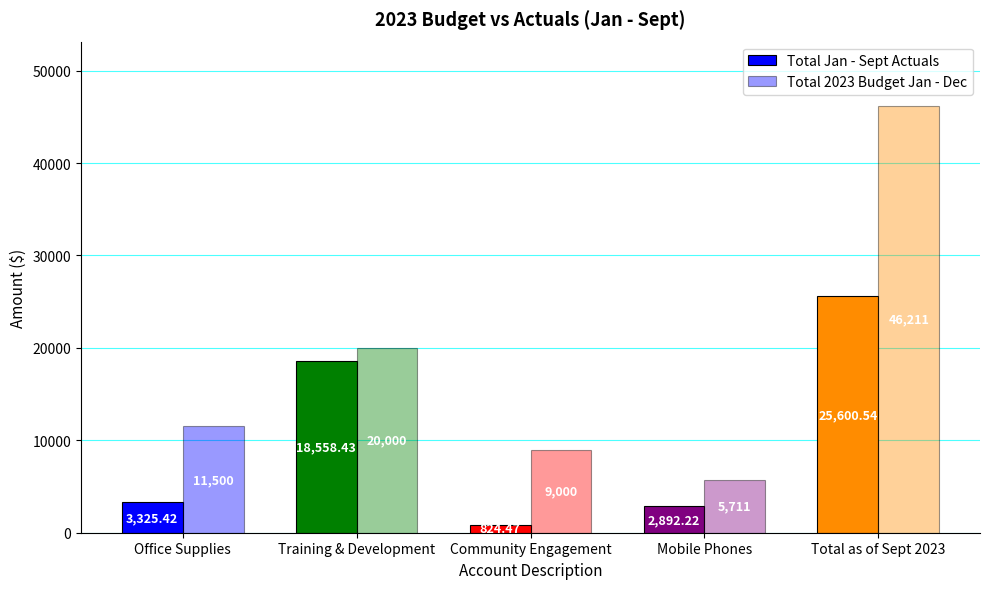

List the series in order of their peak value, highest first.

Total 2023 Budget Jan - Dec, Total Jan - Sept Actuals